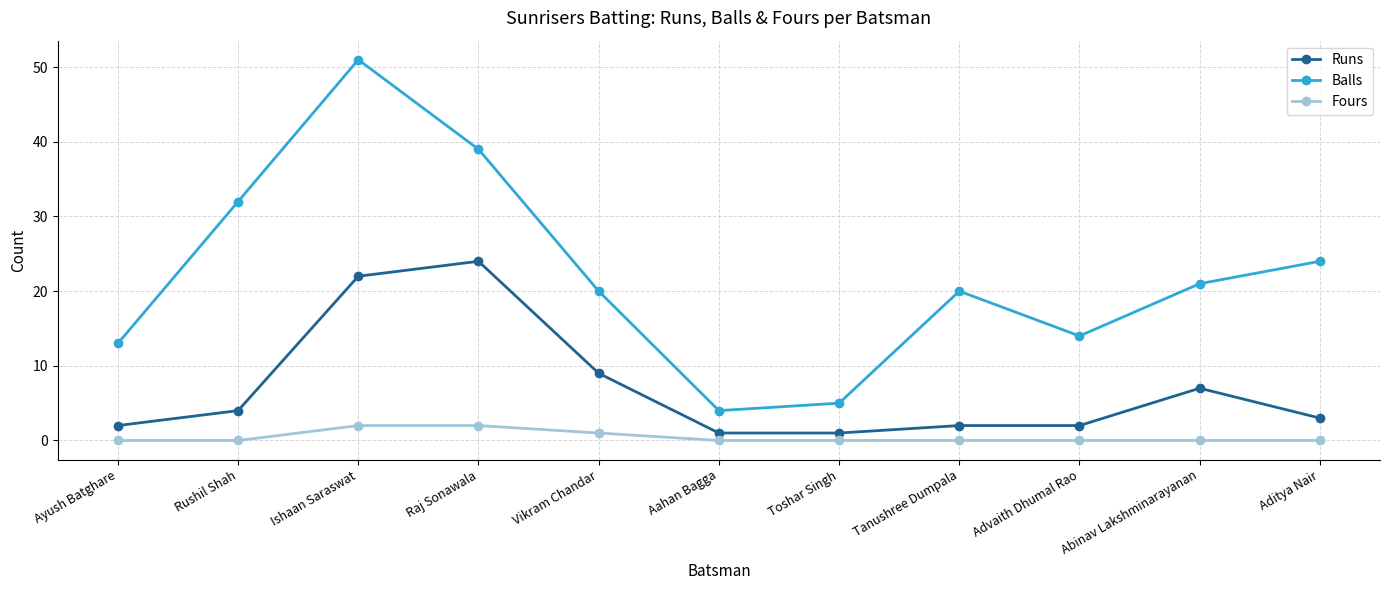

What is the difference between the Balls values at Advaith Dhumal Rao and Aahan Bagga?

10